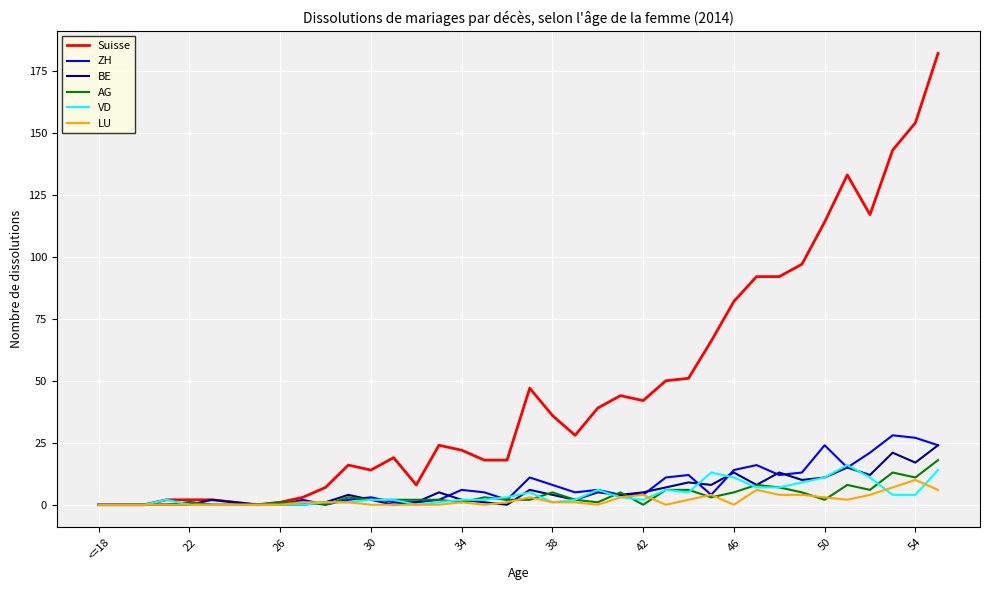

Which series has the largest total across all categories?

Suisse